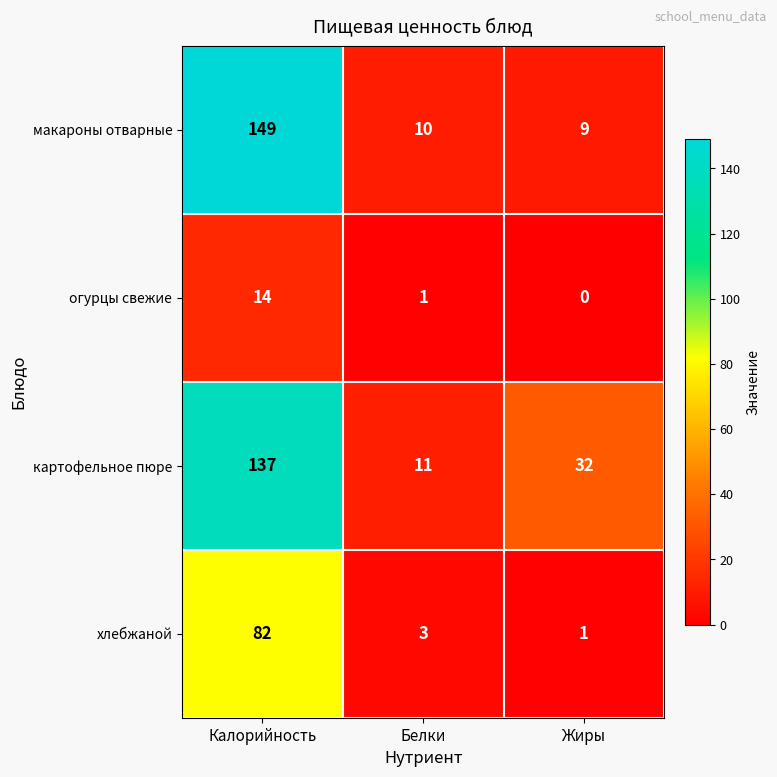

At which category is the sum across all series the highest?

Калорийность